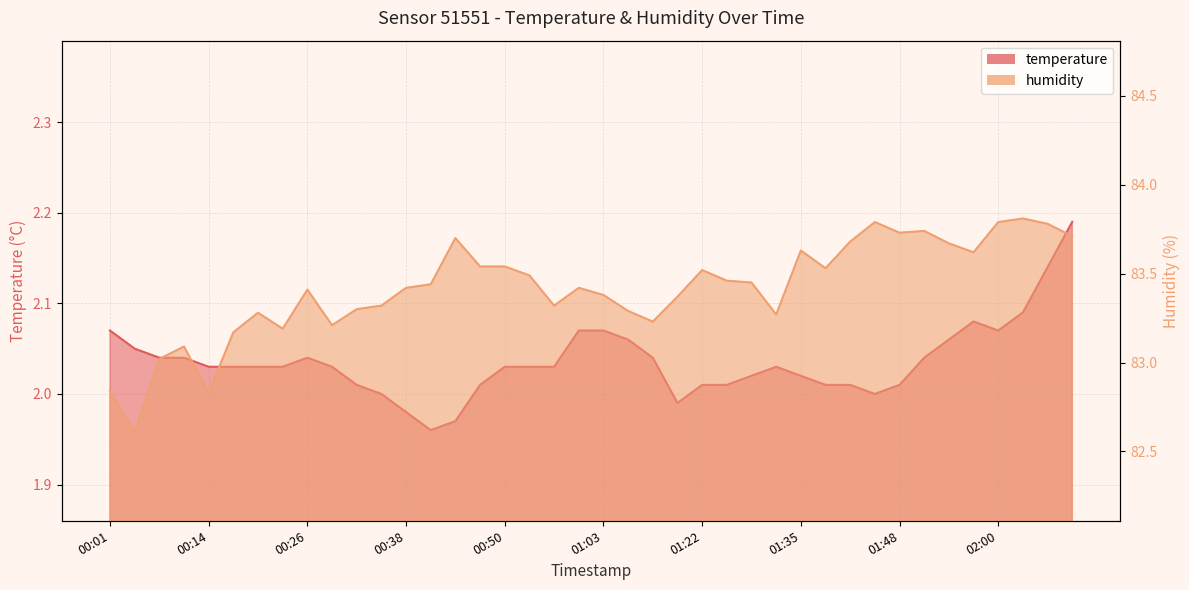

How many values in the temperature series are below 2?

4